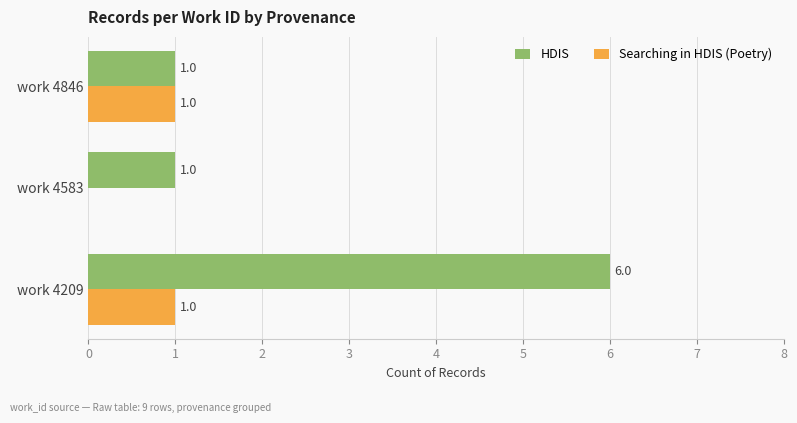

Which series changed the most between work 4209 and work 4846?

HDIS